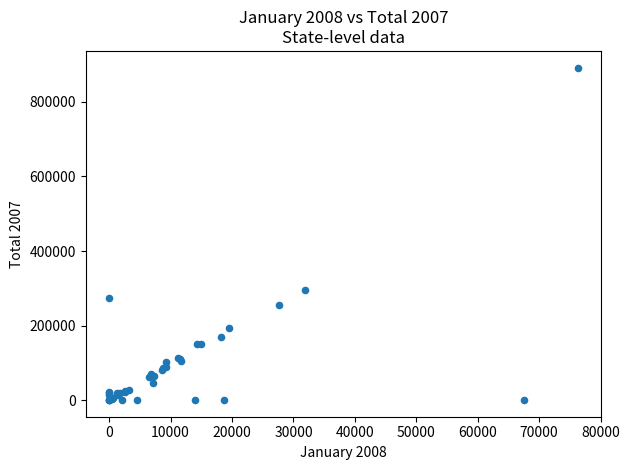

What Y value in the scatter plot is closest to 446082?

295722